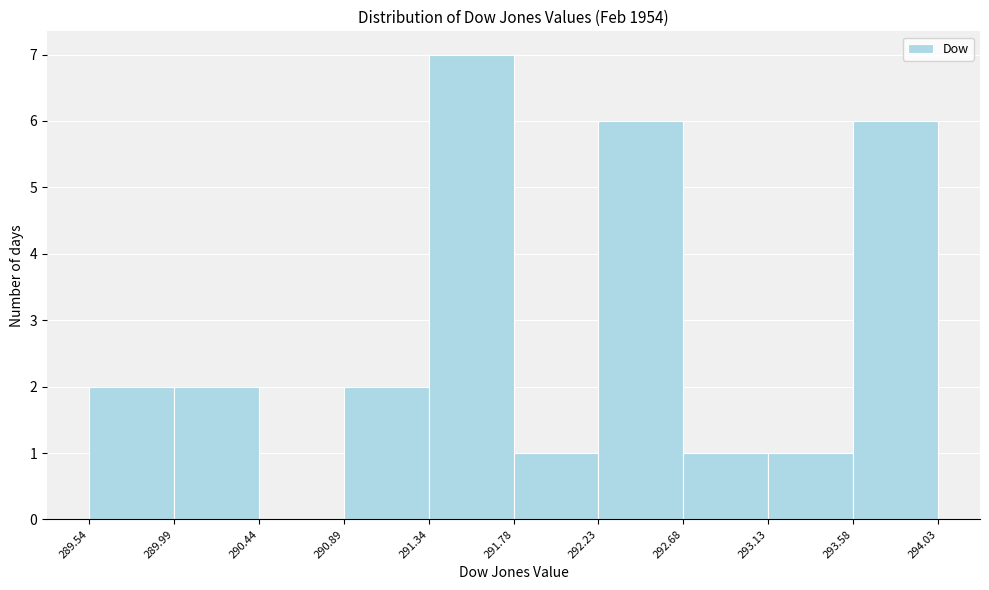

Which range on the x-axis has the tallest bar?

291.34 to 291.78